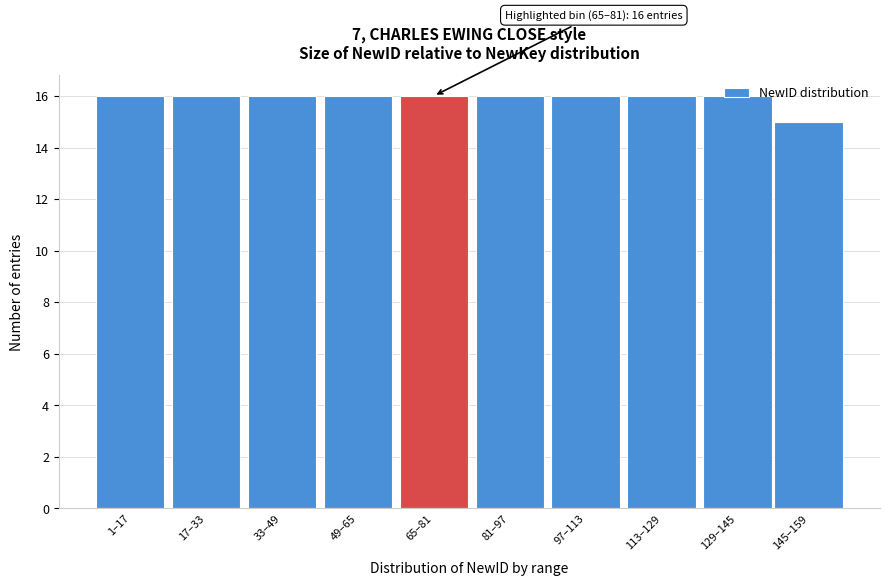

What is the ratio of the value at 129–145 to the value at 81–97?

1.0